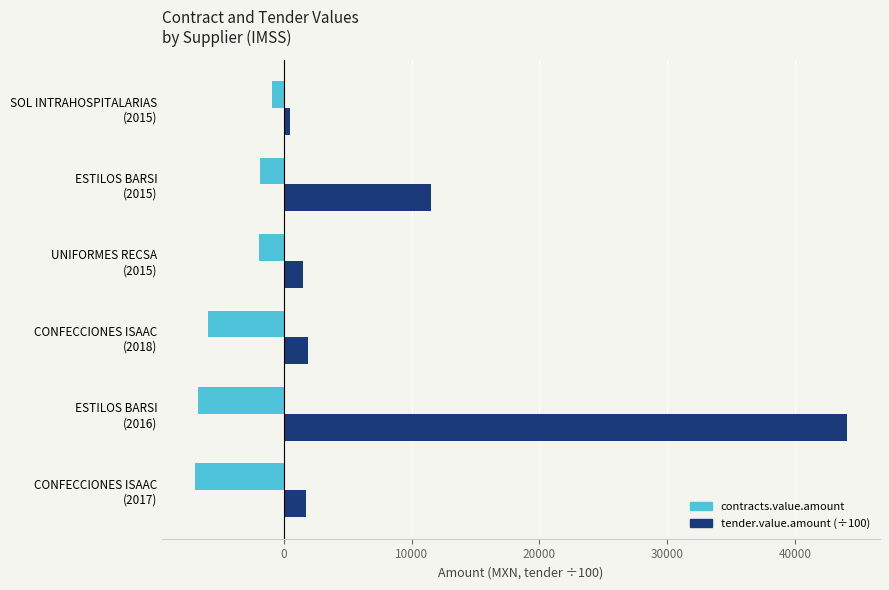

Which series has the largest range (max minus min)?

tender.value.amount (÷100)